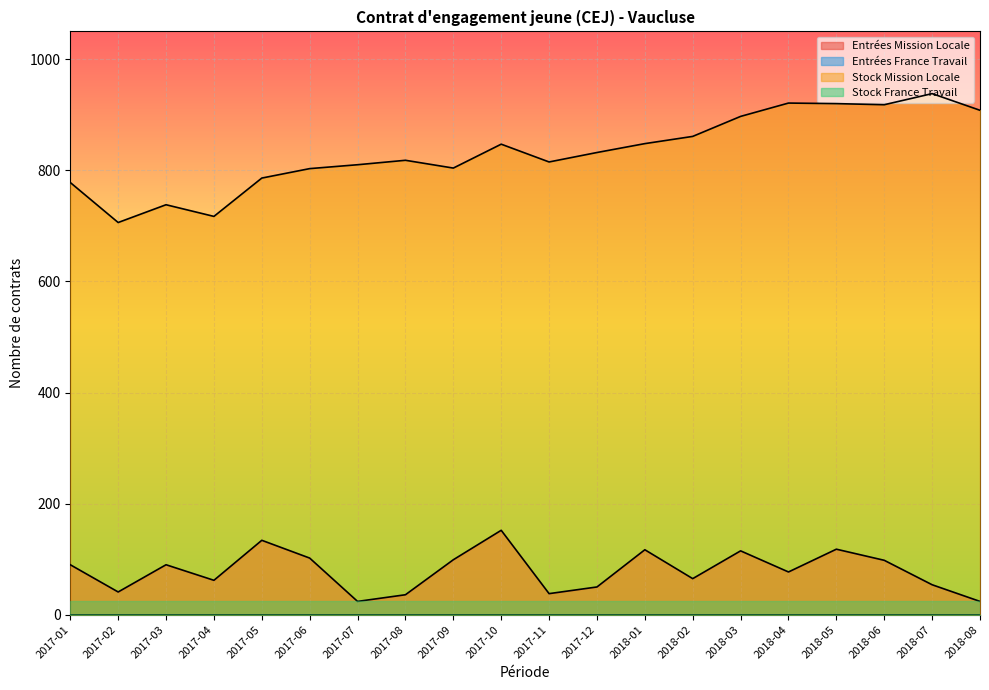

What is the difference between the Stock Mission Locale values at 2018-03 and 2017-02?

191